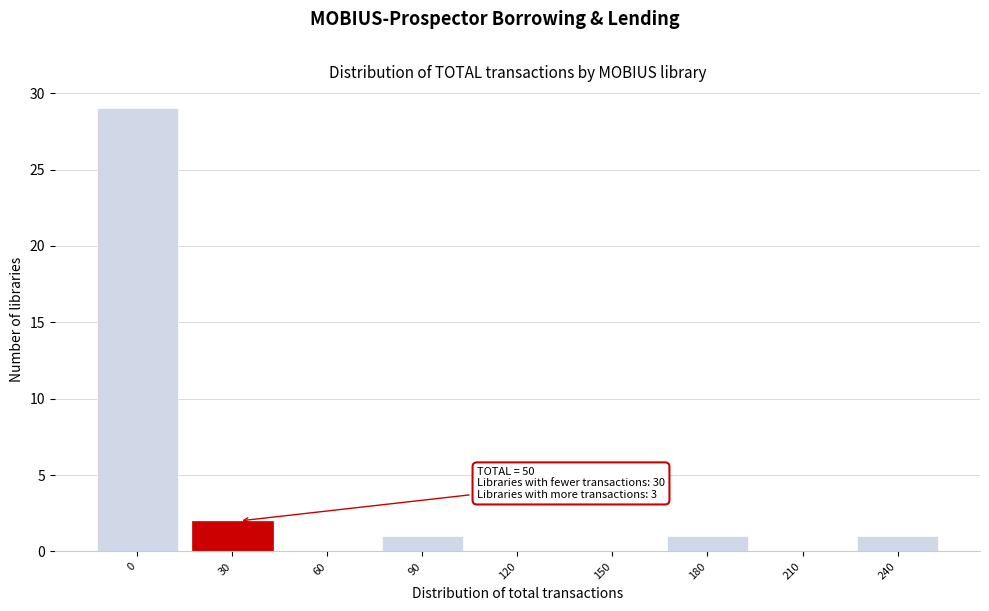

Reading left to right, what are all the values shown in this chart?

0=29	30=2	60=0	90=1	120=0	150=0	180=1	210=0	240=1